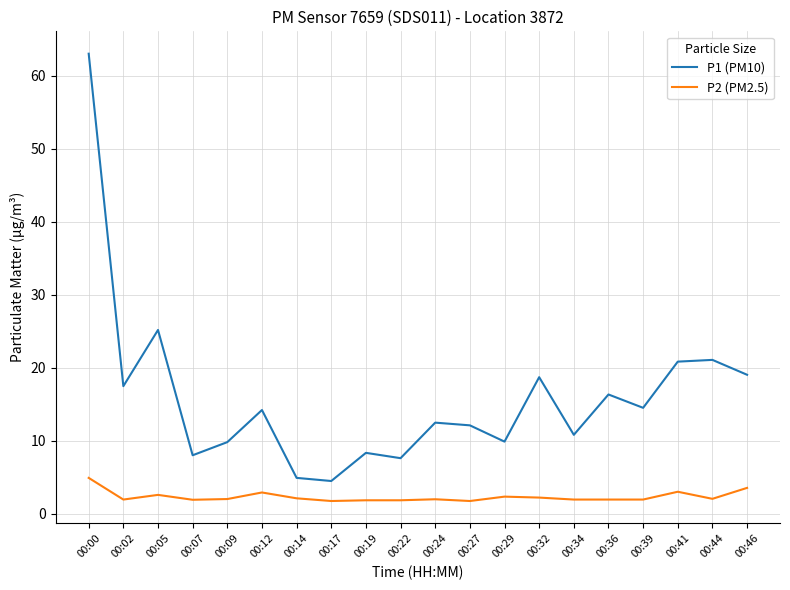

True or false: P1 (PM10) and P2 (PM2.5) cross at least once.

False